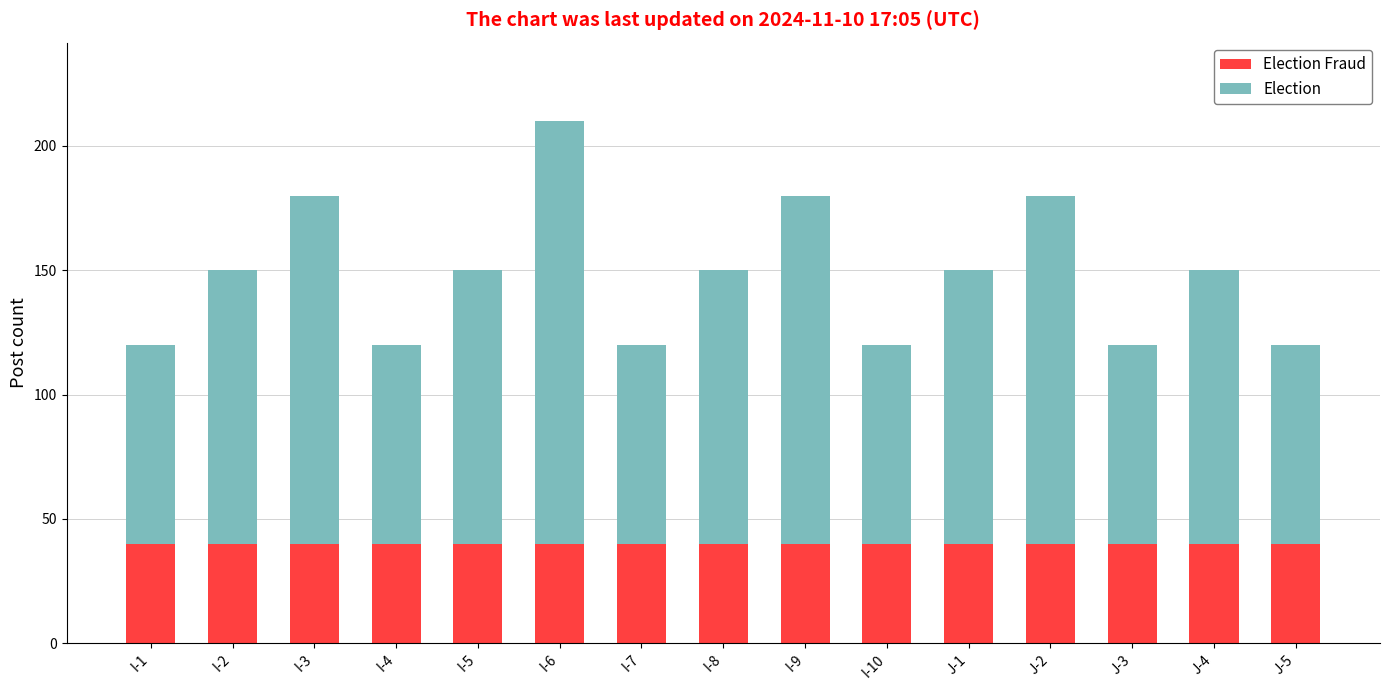

What is the total value across all series at I-1?

120